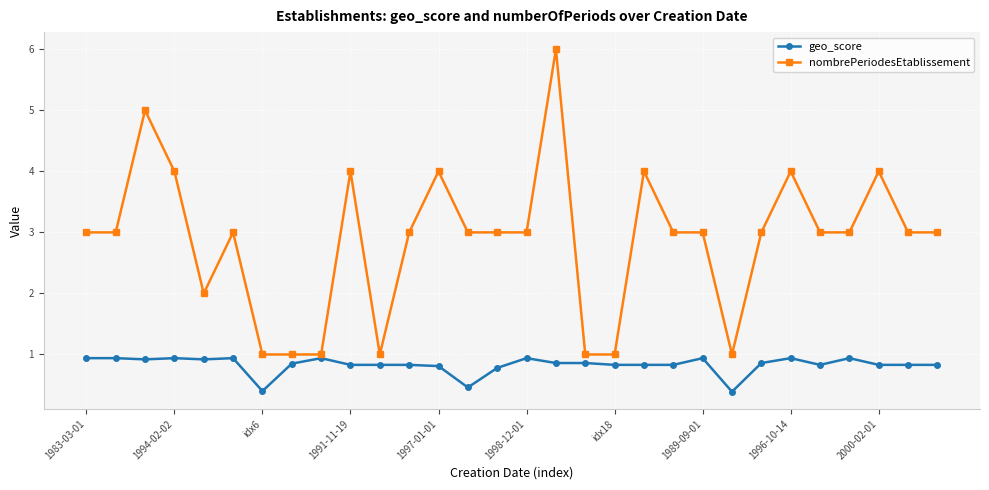

Rank the series by their average value, from lowest to highest.

geo_score, nombrePeriodesEtablissement